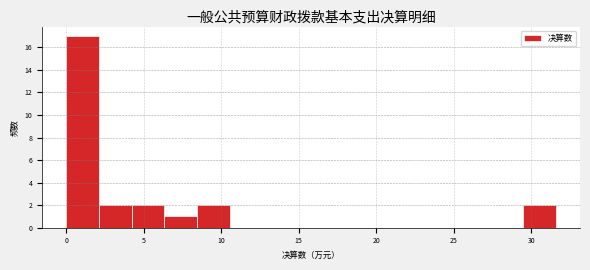

Reading left to right, transcribe this chart: for each bar, give the range it covers on the x-axis and its height. Neither the bar edges nor the heights are printed on the chart, so give them approximately, as read against the axes.

0.0 to 2.0: 17
2.0 to 4.0: 2
4.0 to 6.5: 2
6.5 to 8.5: 1
8.5 to 10.5: 2
10.5 to 12.5: 0
12.5 to 14.5: 0
14.5 to 17.0: 0
17.0 to 19.0: 0
19.0 to 21.0: 0
21.0 to 23.0: 0
23.0 to 25.5: 0
25.5 to 27.5: 0
27.5 to 29.5: 0
29.5 to 31.5: 2